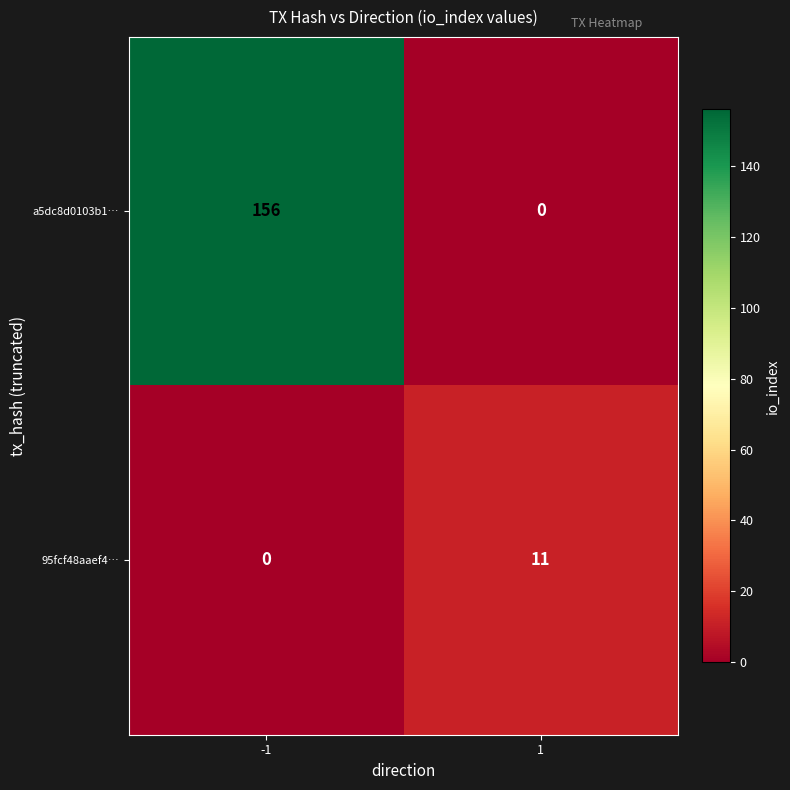

Reading right to left, what are all the values shown in this chart?

a5dc8d0103b1…: 0	156
95fcf48aaef4…: 11	0